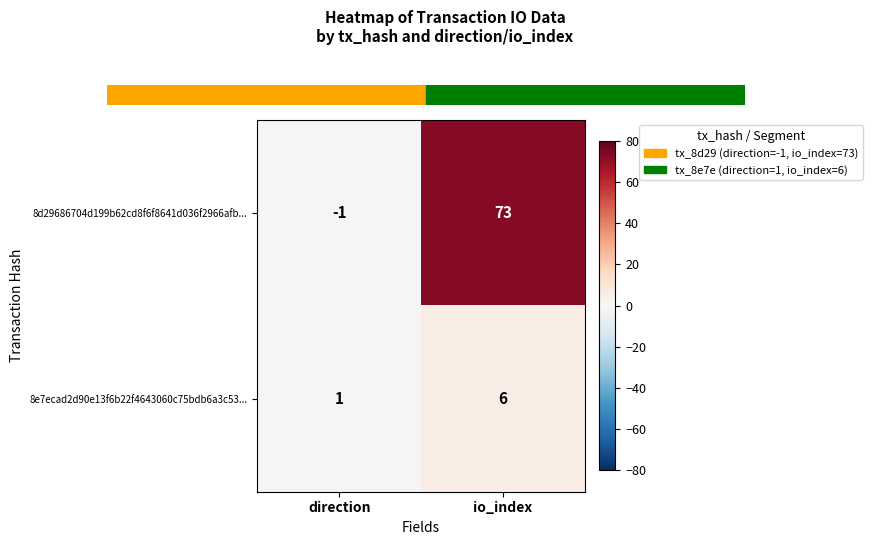

Which label corresponds to the largest value in the chart?

io_index